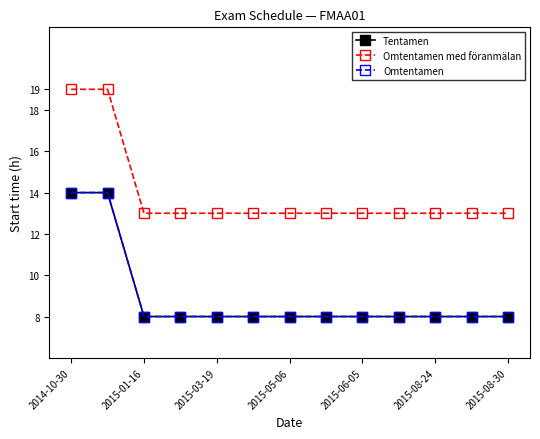

At which category is the sum across all series the highest?

2014-10-30